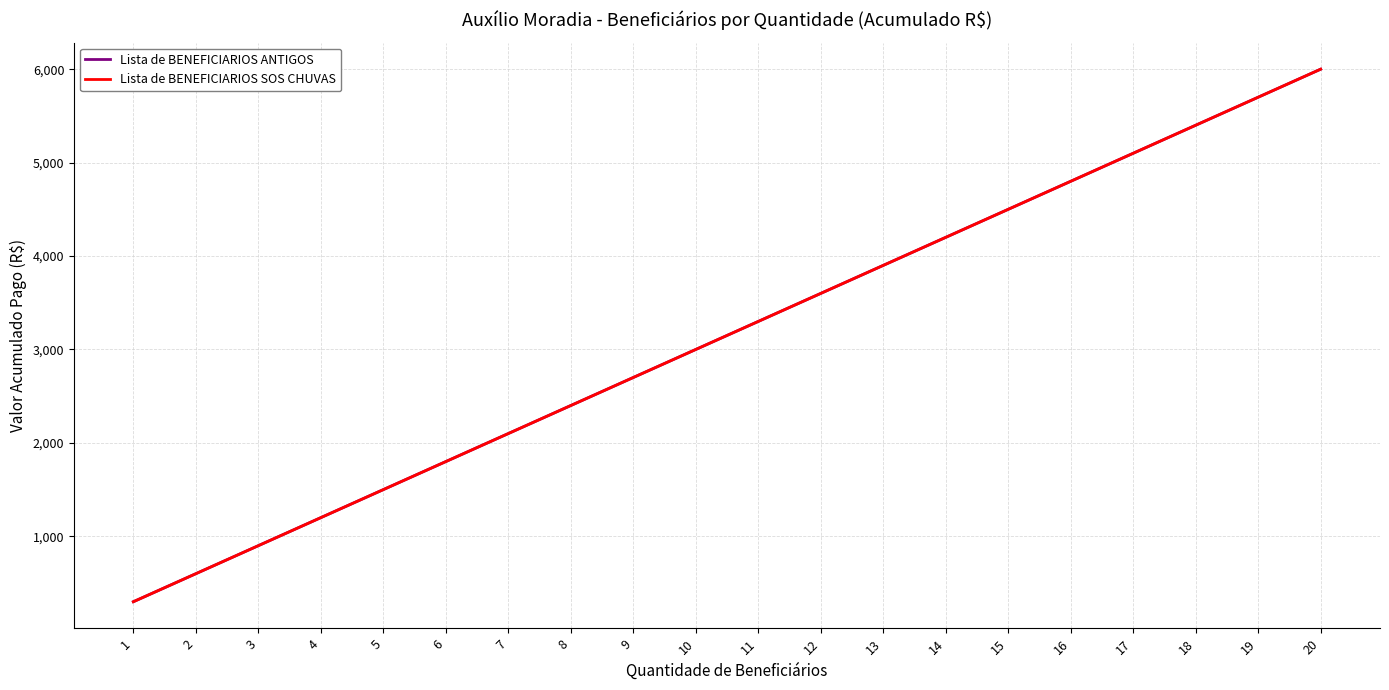

Reading left to right, transcribe all the data shown in this chart.

Lista de BENEFICIARIOS ANTIGOS: 1=300	2=600	3=900	4=1200	5=1500	6=1800	7=2100	8=2400	9=2700	10=3000	11=3300	12=3600	13=3900	14=4200	15=4500	16=4800	17=5100	18=5400	19=5700	20=6000
Lista de BENEFICIARIOS SOS CHUVAS: 1=300	2=600	3=900	4=1200	5=1500	6=1800	7=2100	8=2400	9=2700	10=3000	11=3300	12=3600	13=3900	14=4200	15=4500	16=4800	17=5100	18=5400	19=5700	20=6000